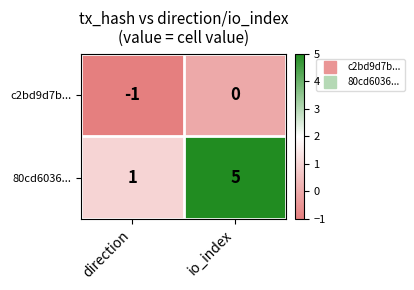

Rank the series by their maximum value, from lowest to highest.

c2bd9d7b..., 80cd6036...